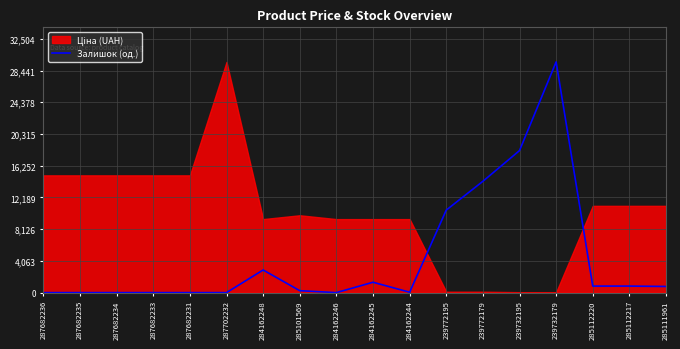

At which category does the data reach its first local valley?

284162246